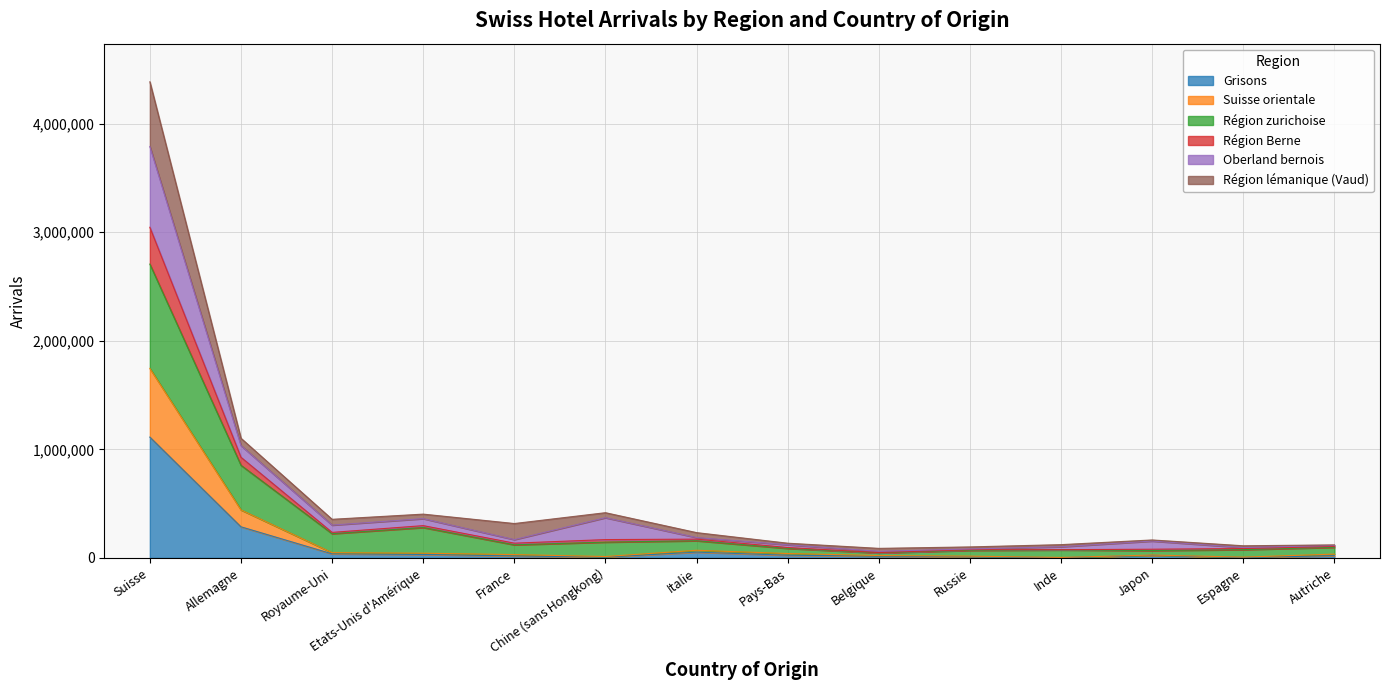

Count the number of categories in the chart.

14